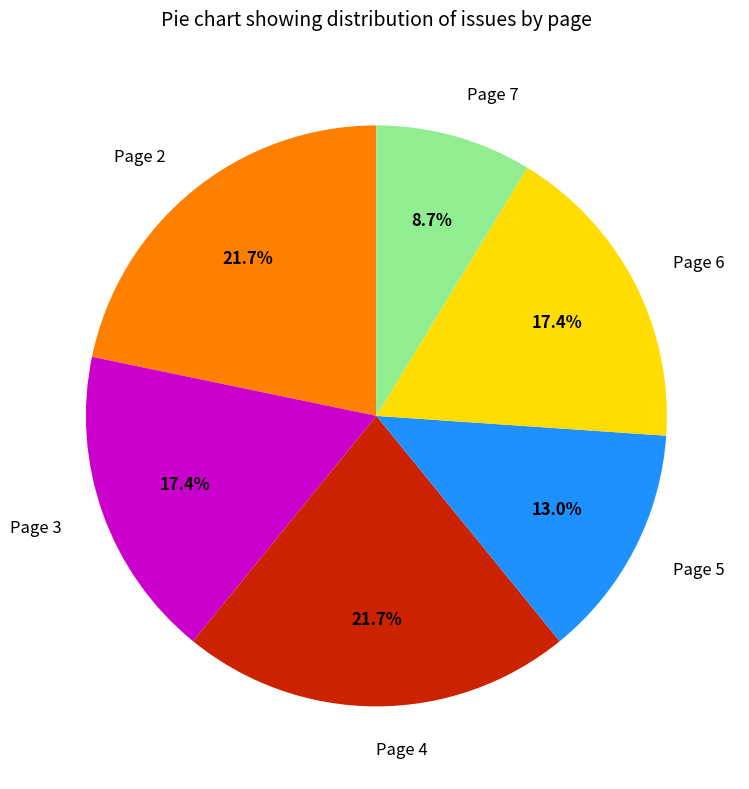

What is the smallest slice in the pie chart?

Page 7